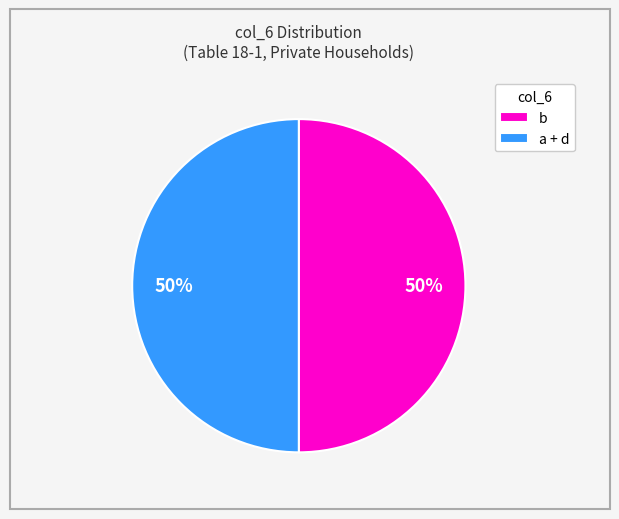

How many segments does this pie chart have?

2